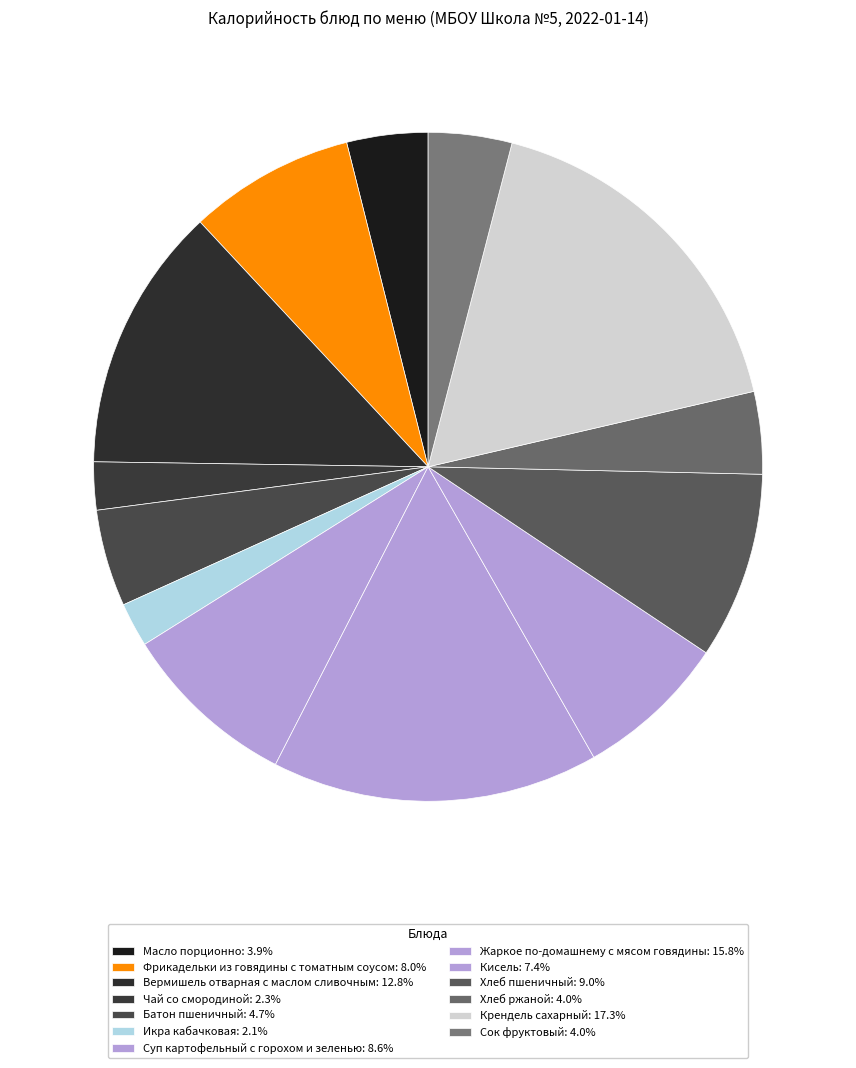

Does Кисель account for over 50% of the chart?

No